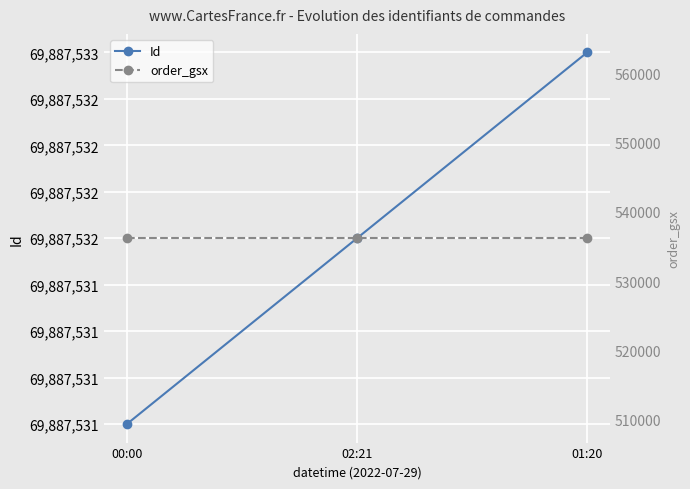

Reading left to right, what are all the values shown in this chart?

Id: 00:00=69887531	02:21=69887532	01:20=69887533
order_gsx: 00:00=536186	02:21=536186	01:20=536186